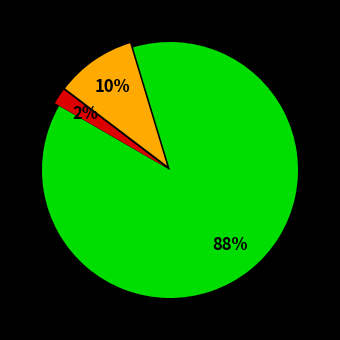

Is there a majority slice in this chart?

Yes